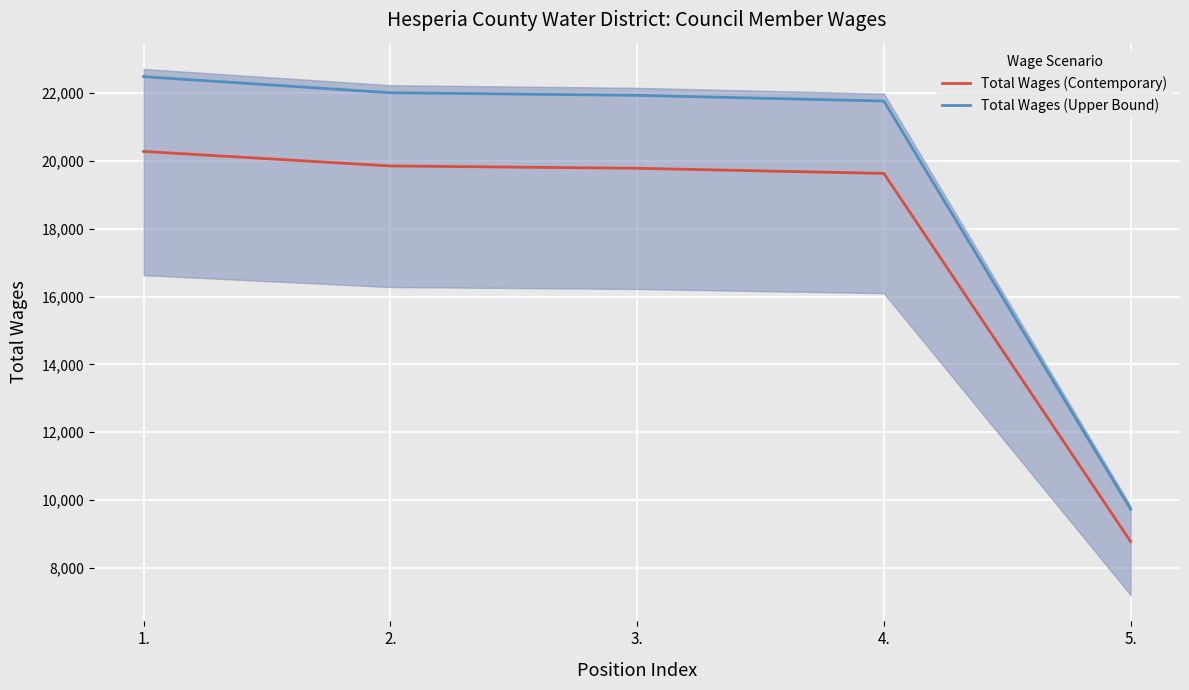

What value does the Total Wages (Upper Bound) series have at 4.?

21768.0